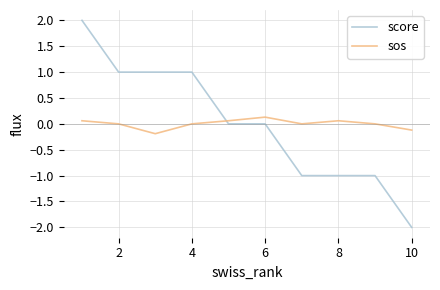

What is the minimum value shown in the chart?

-2.0